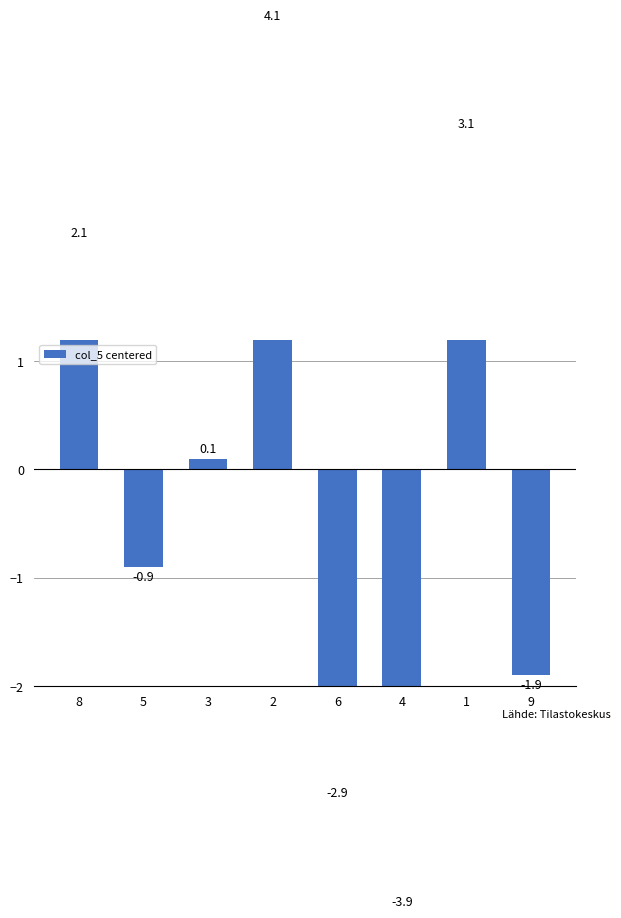

Reading left to right, transcribe all the data shown in this chart.

2.1	-0.9	0.1	4.1	-2.9	-3.9	3.1	-1.9